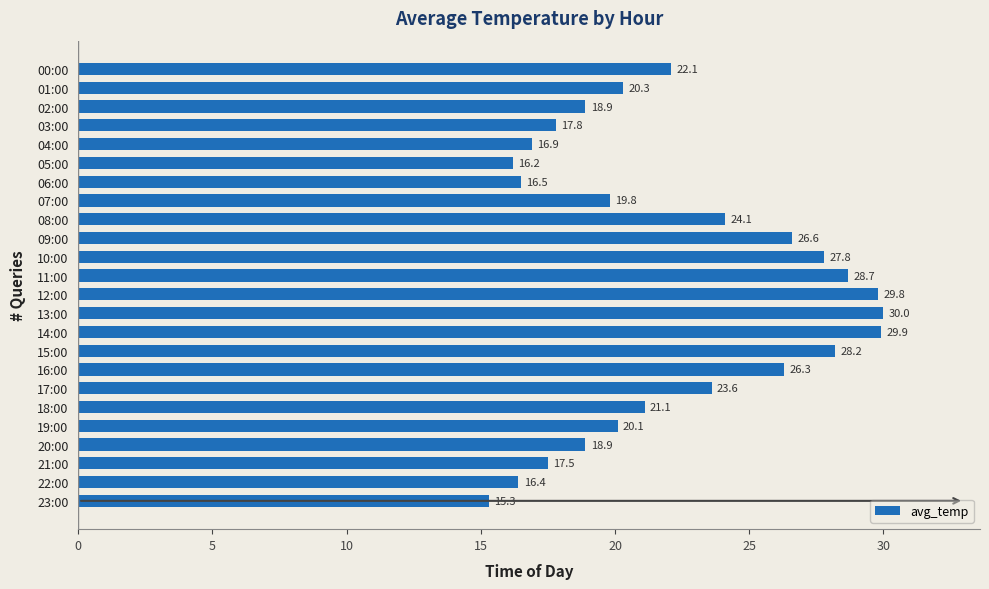

True or false: the data shows 29.9 at 14:00.

True